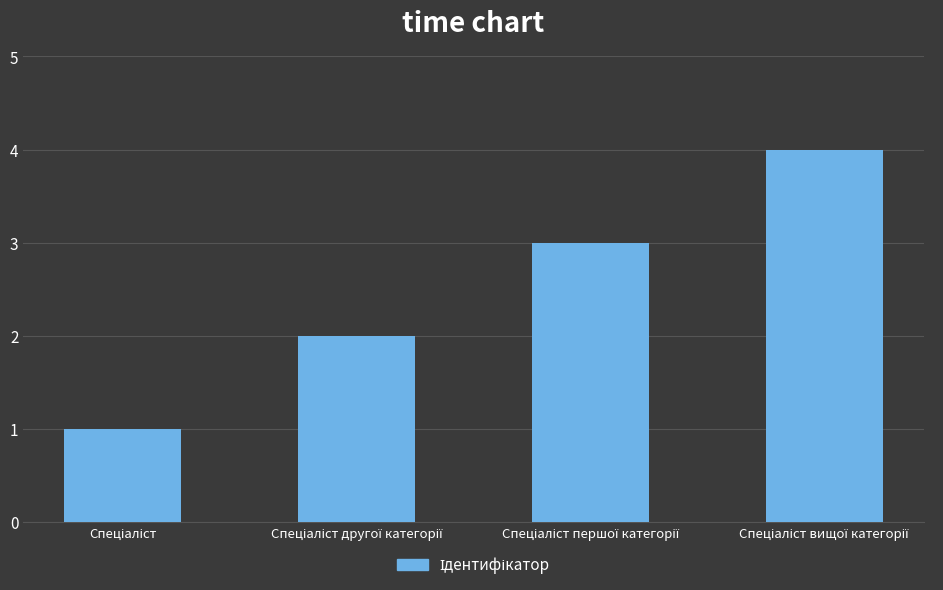

How many values are below 3?

2